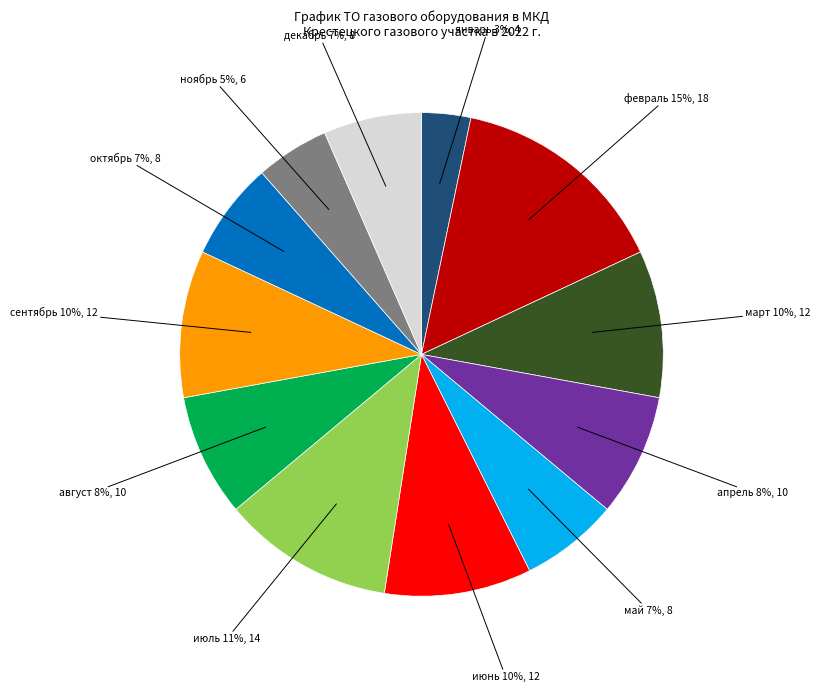

Is there any slice that represents more than half of the pie?

No